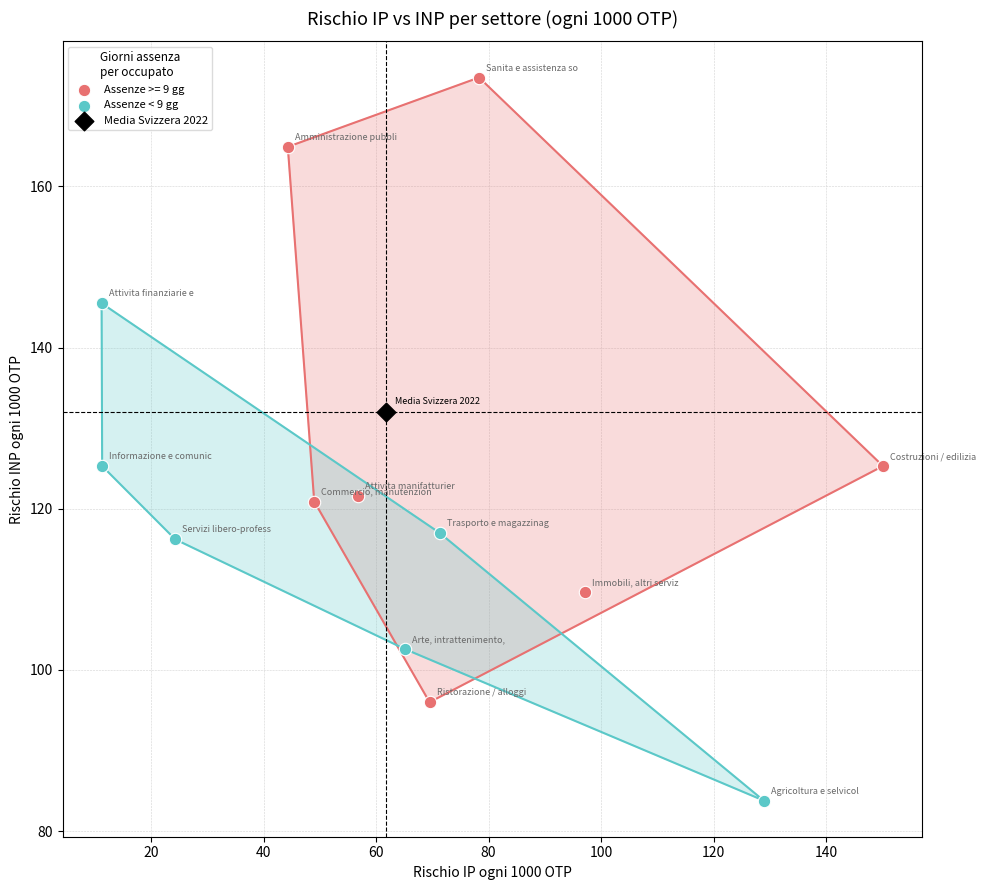

What are all the series names shown in the legend?

Assenze >= 9 gg, Assenze < 9 gg, Media Svizzera 2022